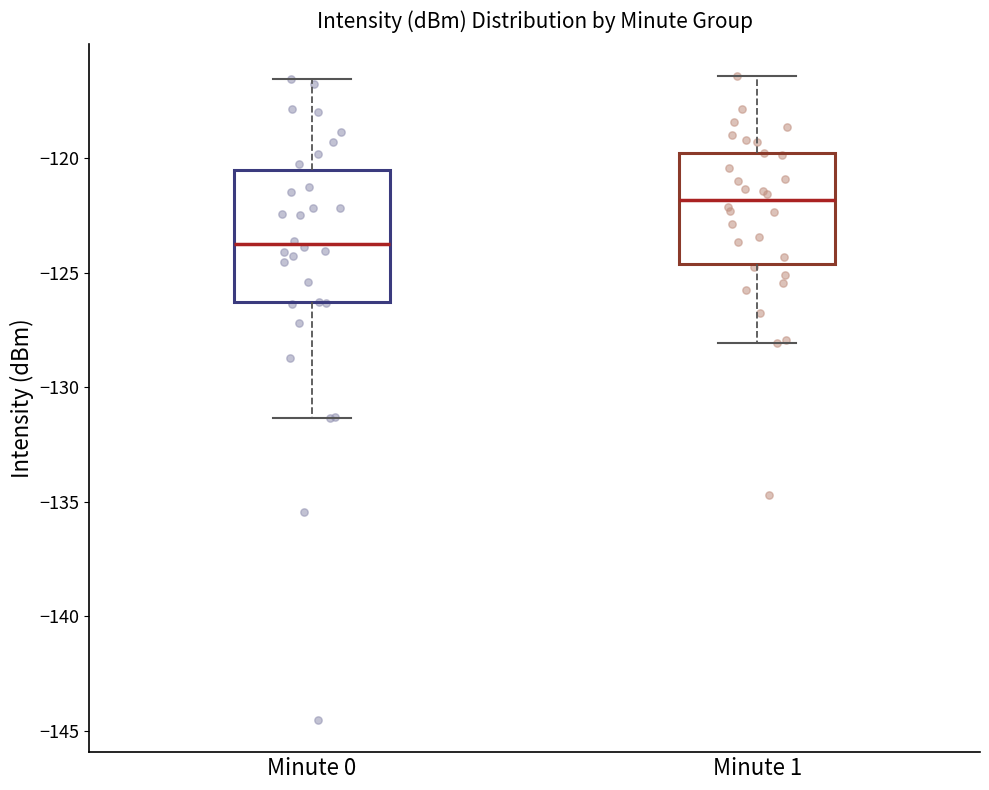

Where is the upper edge of the box for Minute 1 on the y-axis? The values are not printed on the chart, so give them approximately, as read against the axis.

-120.0